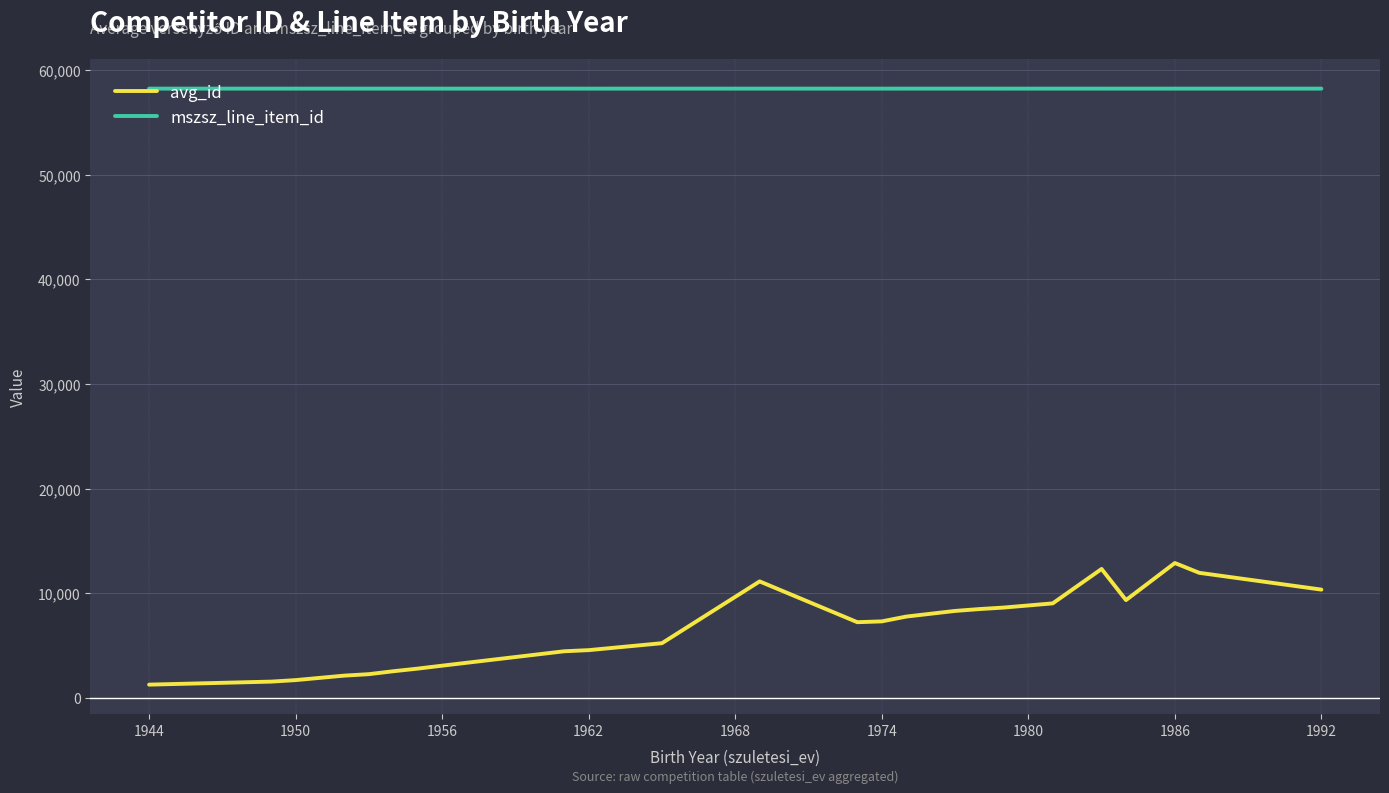

Which series has the widest spread of values?

avg_id